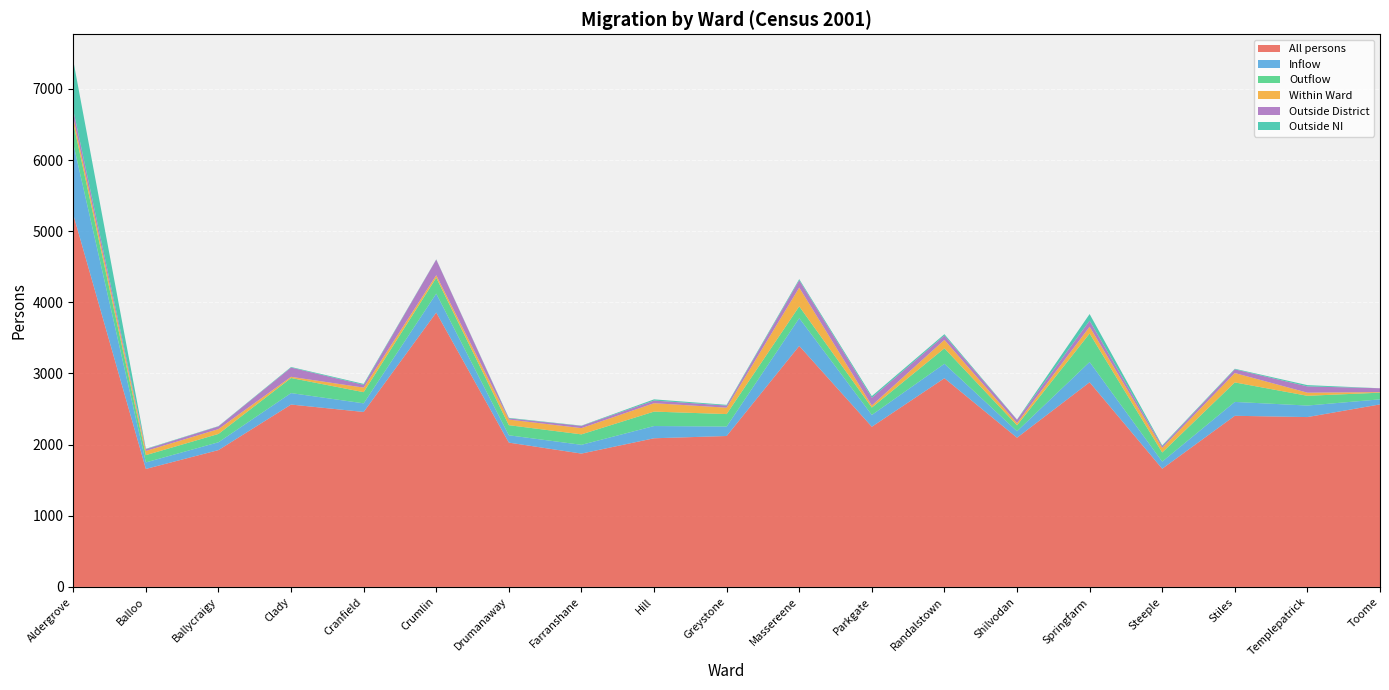

Reading left to right, extract all data points from this chart.

All persons: 5234	1658	1923	2563	2459	3856	2028	1874	2089	2121	3387	2251	2933	2097	2876	1661	2405	2387	2565
Inflow: 996	92	110	161	121	266	103	123	172	133	390	166	203	91	285	100	195	162	71
Outflow: 285	102	117	212	157	223	142	147	203	175	166	104	217	83	400	128	274	137	94
Within Ward: 80	59	68	17	64	36	79	88	118	90	264	29	119	32	96	64	132	44	8
Outside District: 107	24	38	130	39	220	17	31	37	30	103	109	61	46	85	25	52	88	54
Outside NI: 695	6	4	8	13	3	7	4	17	10	16	23	19	3	93	11	8	18	0